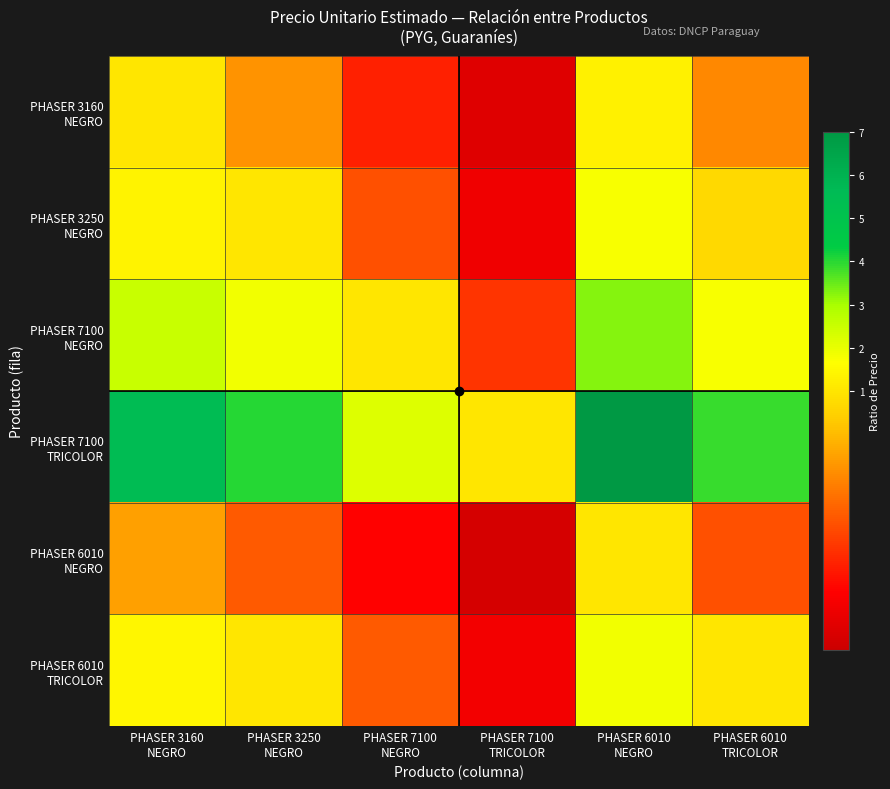

What is the greatest value displayed?

7.2